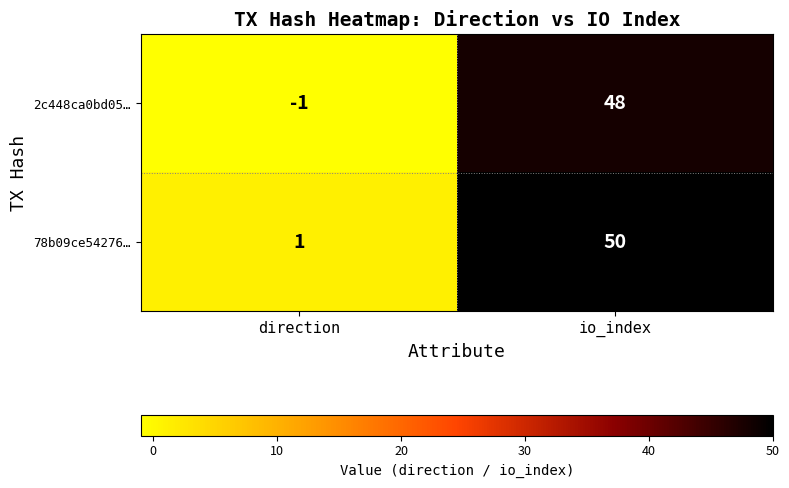

True or false: 78b09ce54276… has a value of 1 at direction.

True